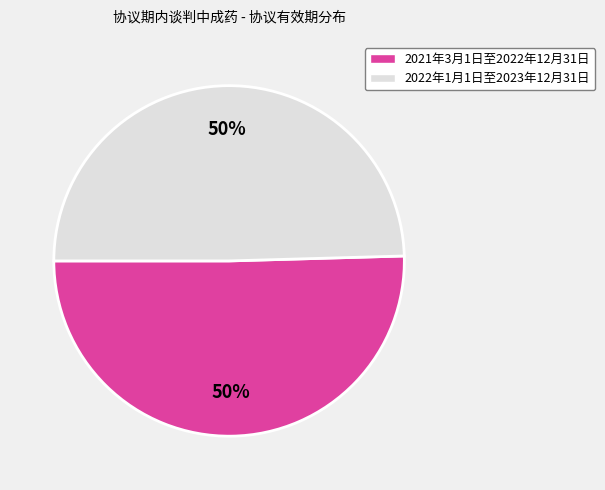

To the nearest percent, what is the average slice percentage?

50%